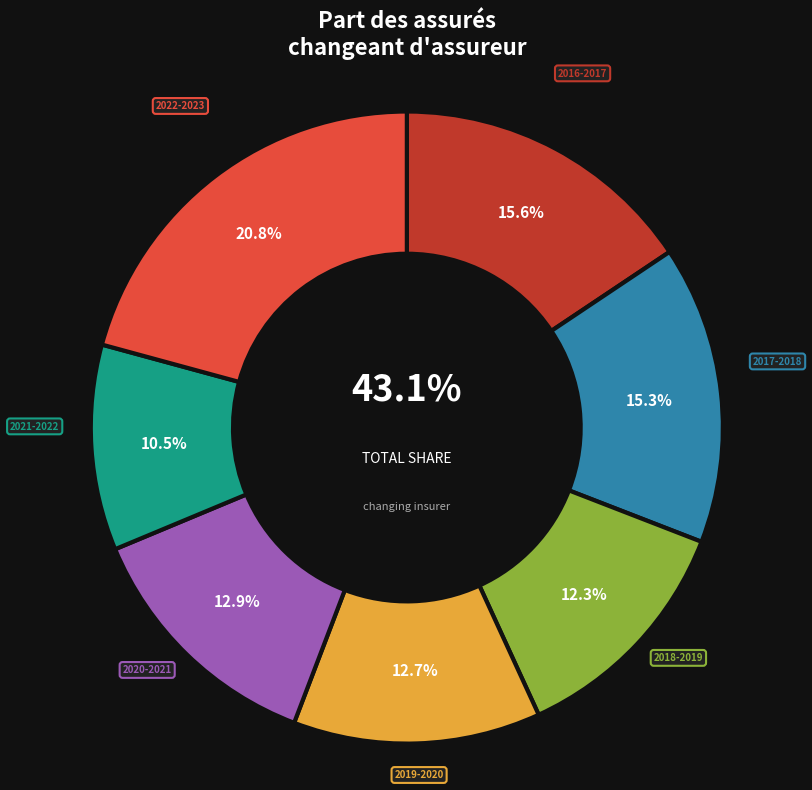

Is there any slice that represents more than half of the pie?

No